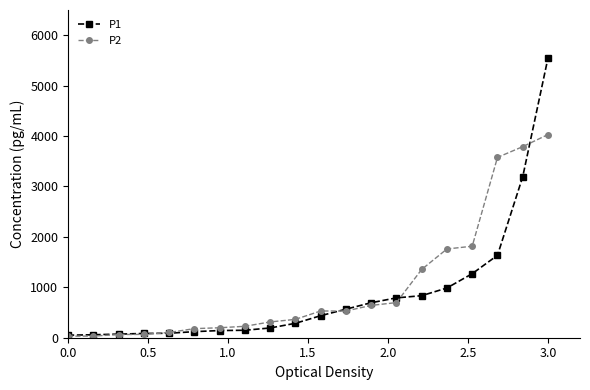

Rank the series by their average value, from lowest to highest.

P1, P2